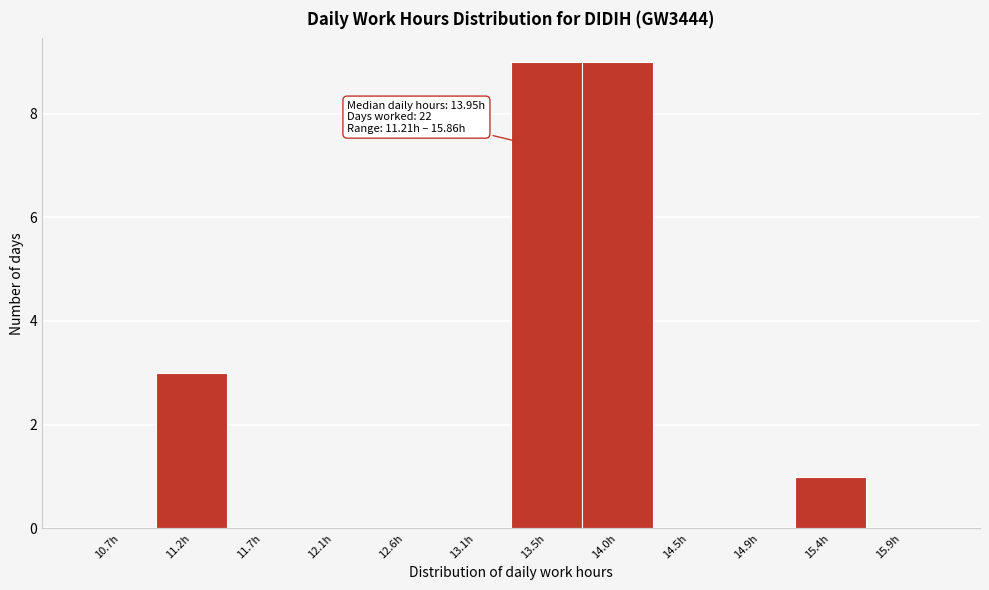

Reading right to left, list all the values displayed in this chart.

15.9h=0	15.4h=1	14.9h=0	14.5h=0	14.0h=9	13.5h=9	13.1h=0	12.6h=0	12.1h=0	11.7h=0	11.2h=3	10.7h=0